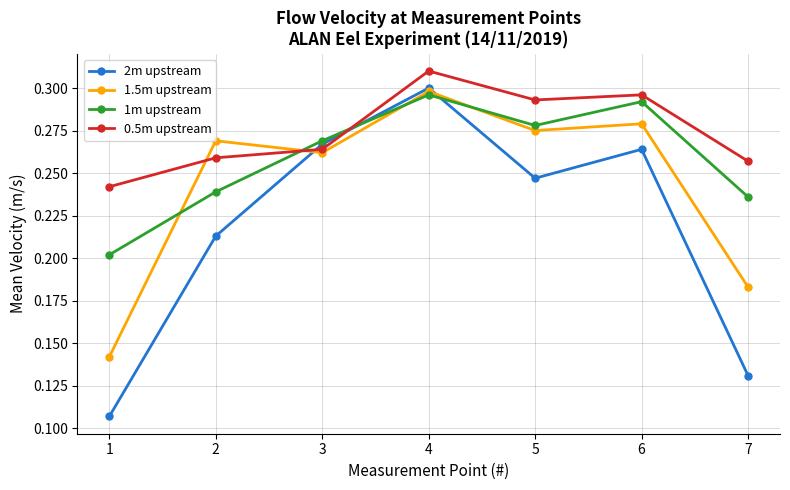

How many data points does each series have?

7